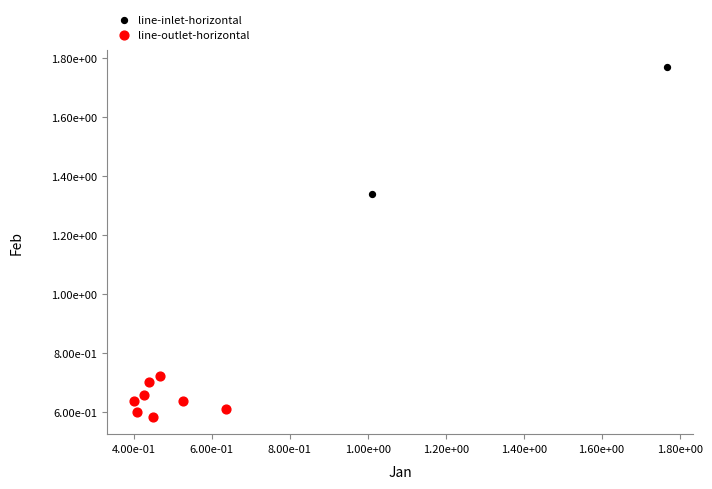

Which series reaches the maximum Y coordinate?

line-inlet-horizontal